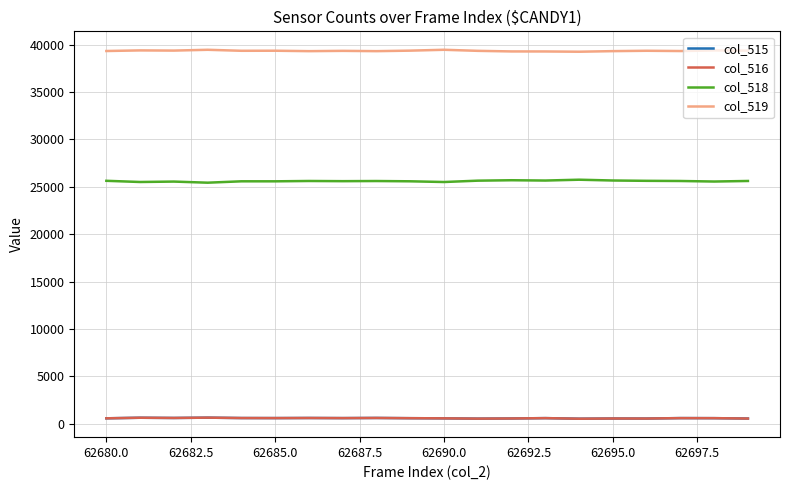

What is the greatest value displayed?

39471